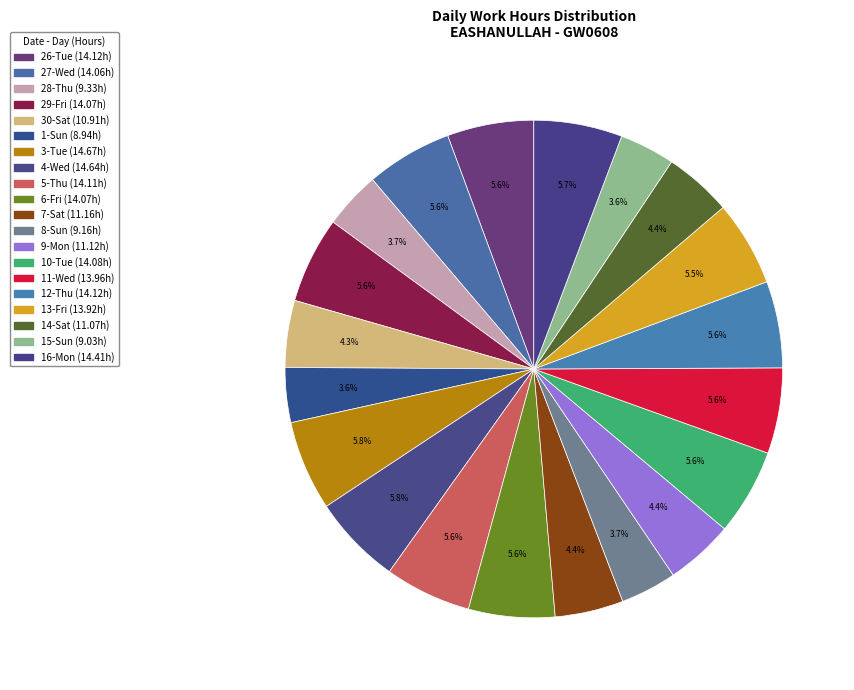

Is there any slice that represents more than half of the pie?

No